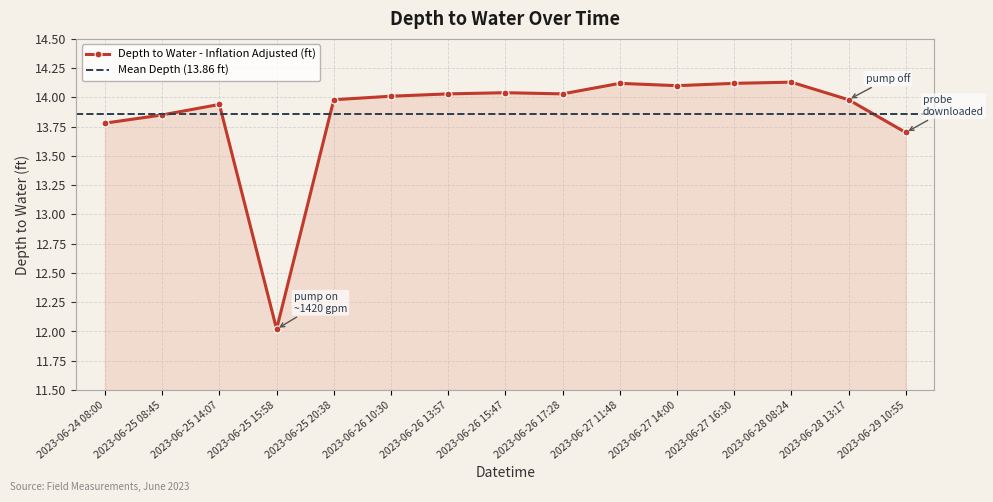

What is the change in value from 2023-06-26 15:47 to 2023-06-27 11:48?

+0.1